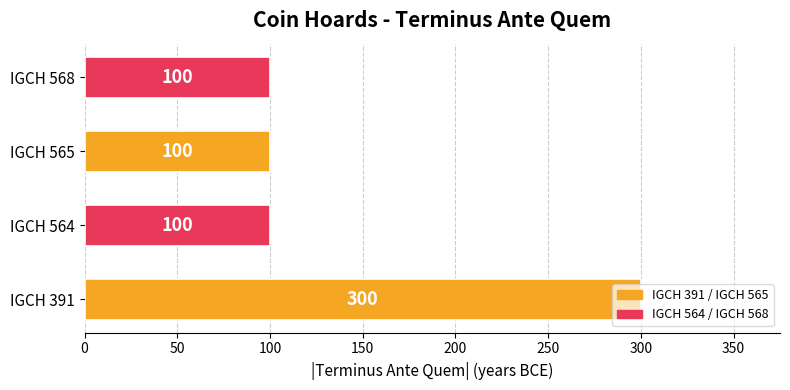

Count the number of categories in the chart.

4